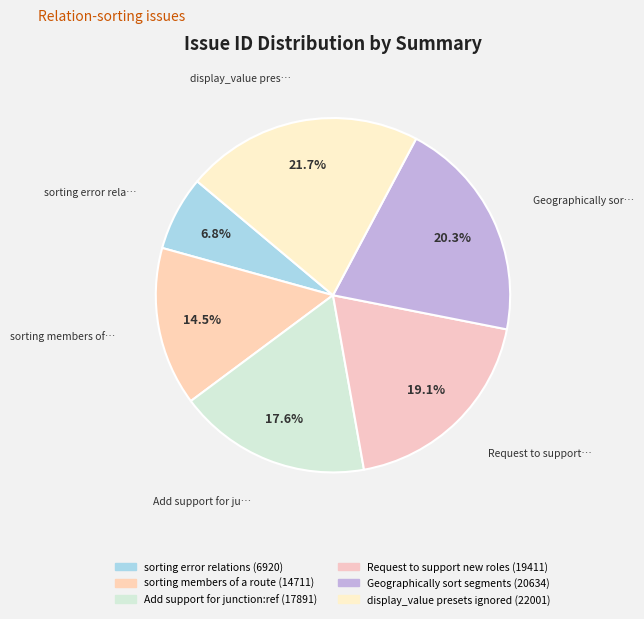

How many slices are in this pie chart?

6